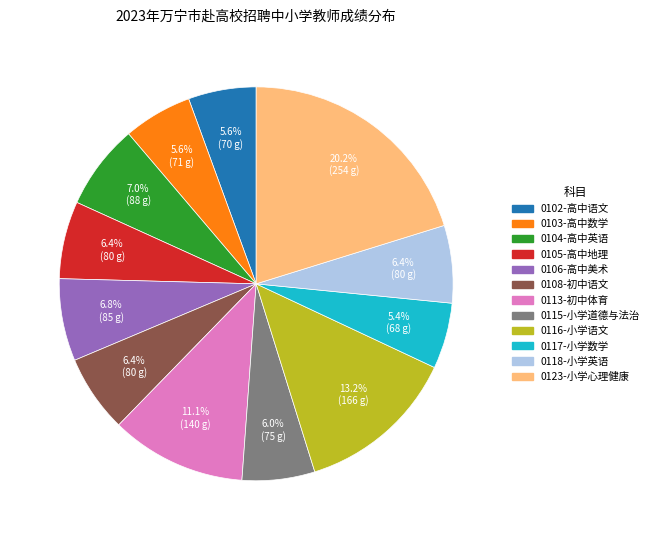

Is the sum of 0116-小学语文 and 0104-高中英语 greater than half?

No